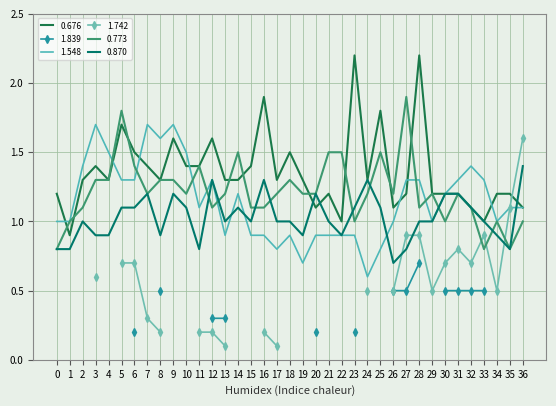

Is the value of 0.773 at 4 greater than the value of 0.870 at 14?

Yes